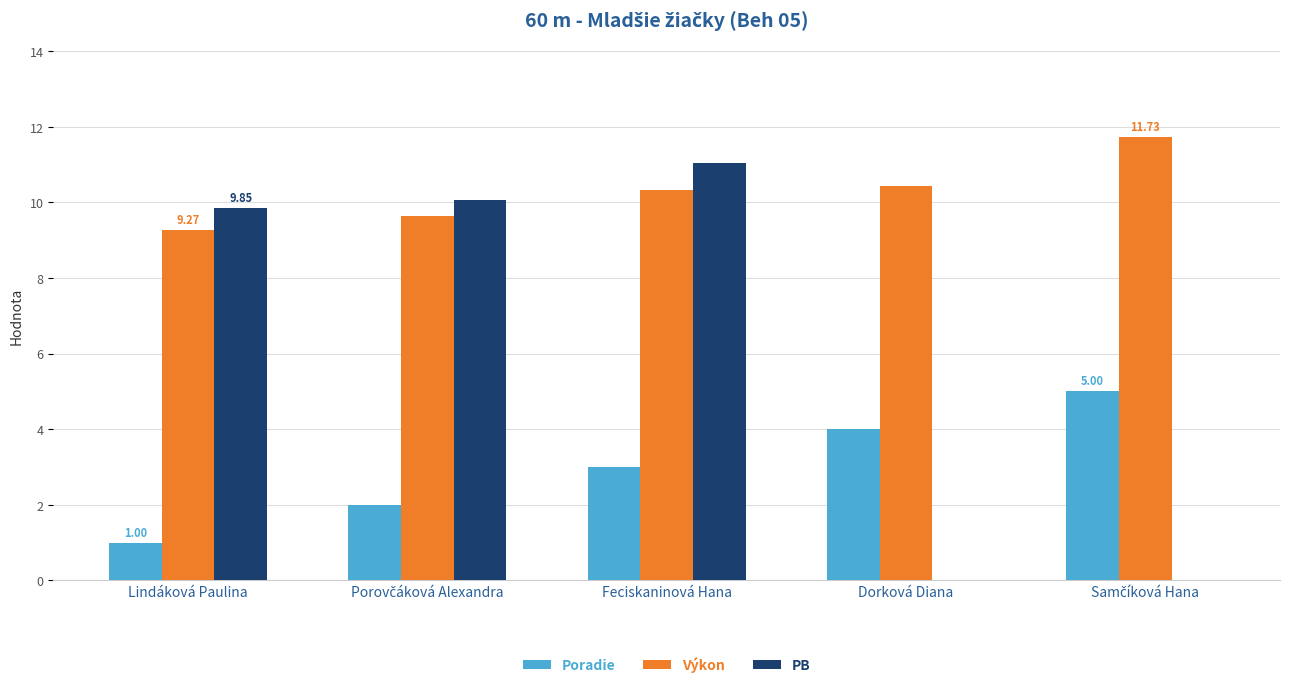

Between Lindáková Paulina and Dorková Diana, which series saw the biggest shift?

PB